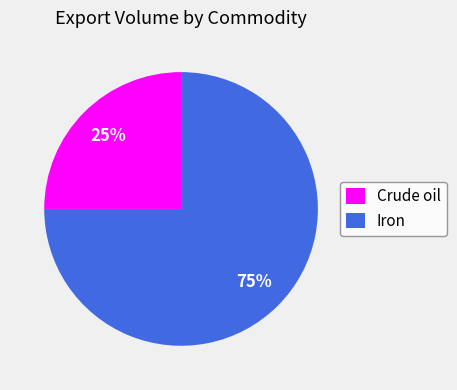

To the nearest percent, what percentage of the pie is Iron?

75%